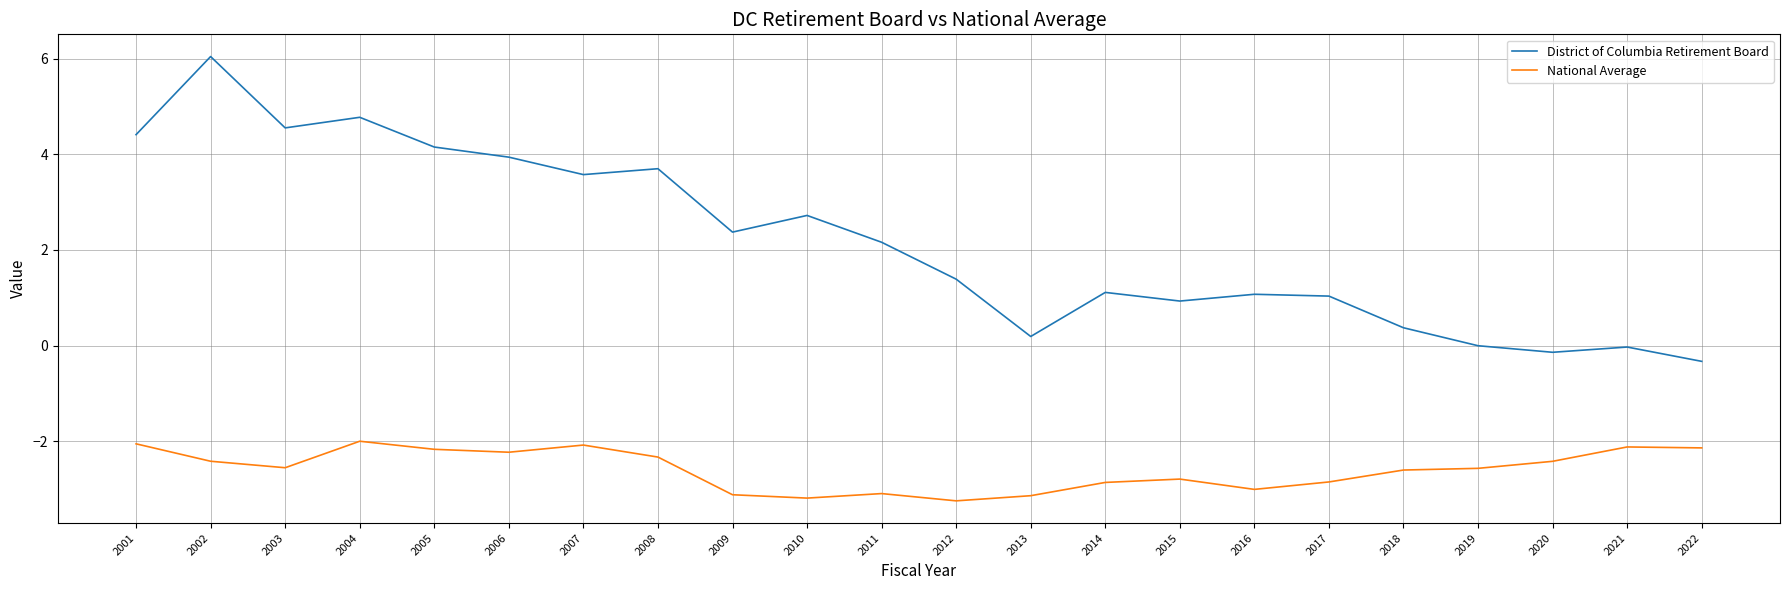

Which series has the widest spread of values?

District of Columbia Retirement Board